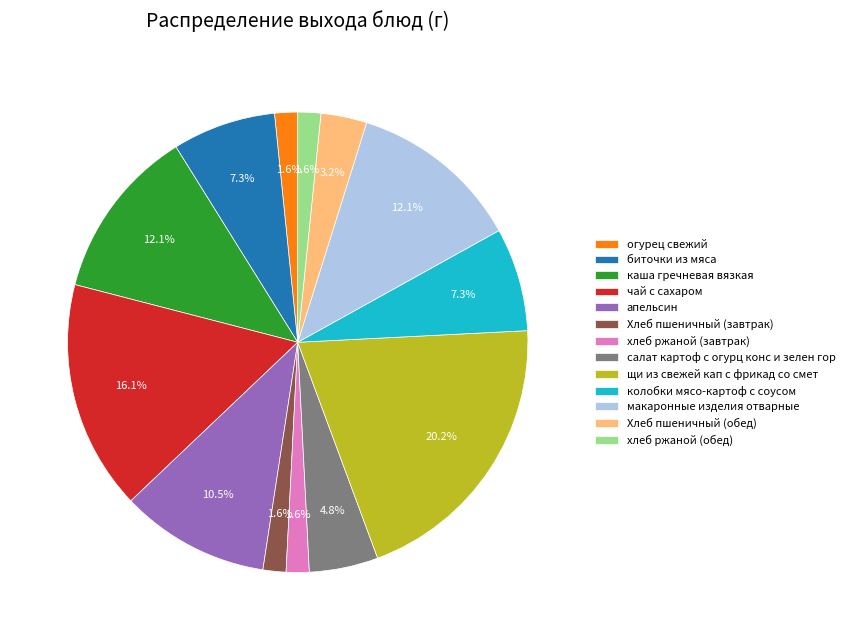

Does any single category account for the majority?

No